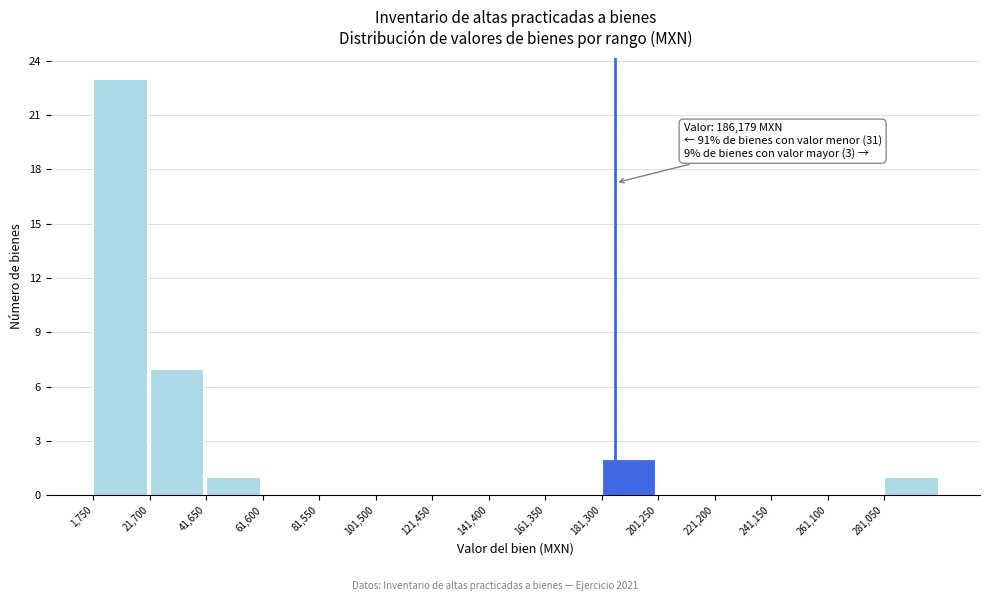

Which range on the x-axis has the tallest bar?

2000 to 22000